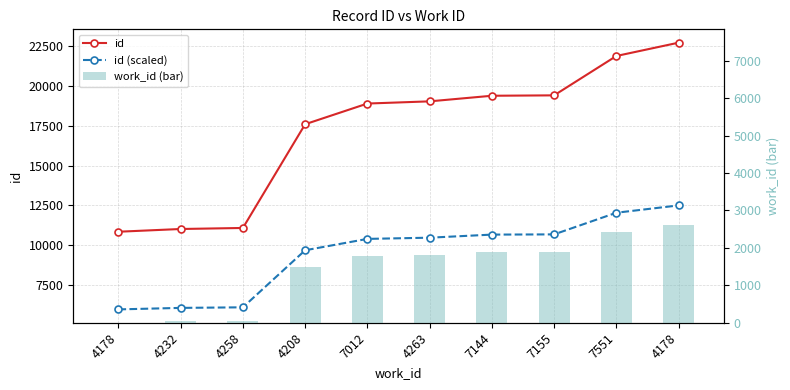

What is the sum of all id values?

171919.0